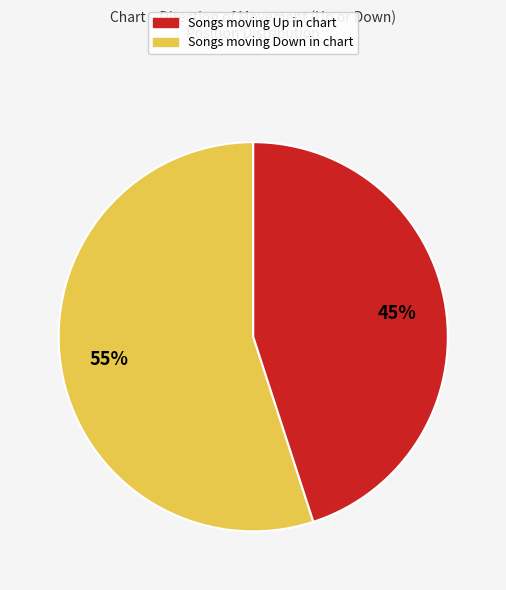

How many slices are in this pie chart?

2